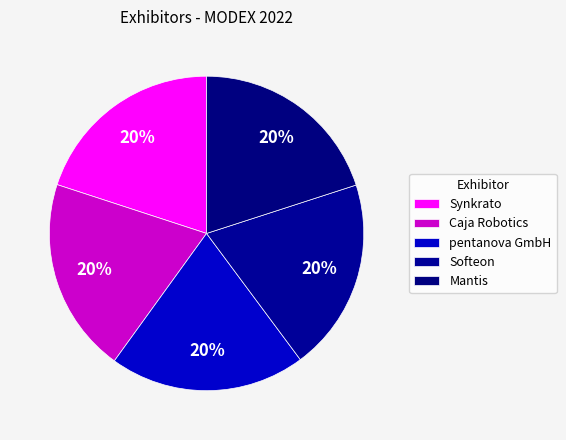

How many slices are in this pie chart?

5